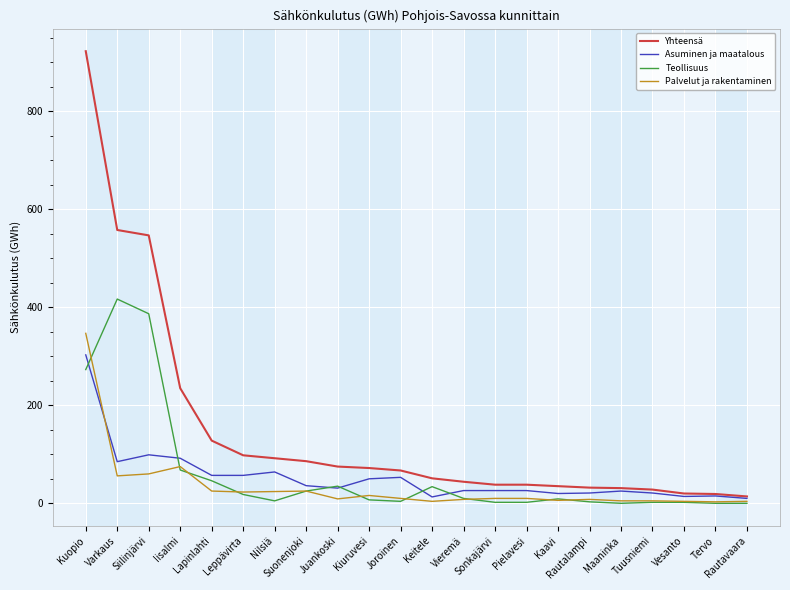

What is the minimum value for Asuminen ja maatalous?

10